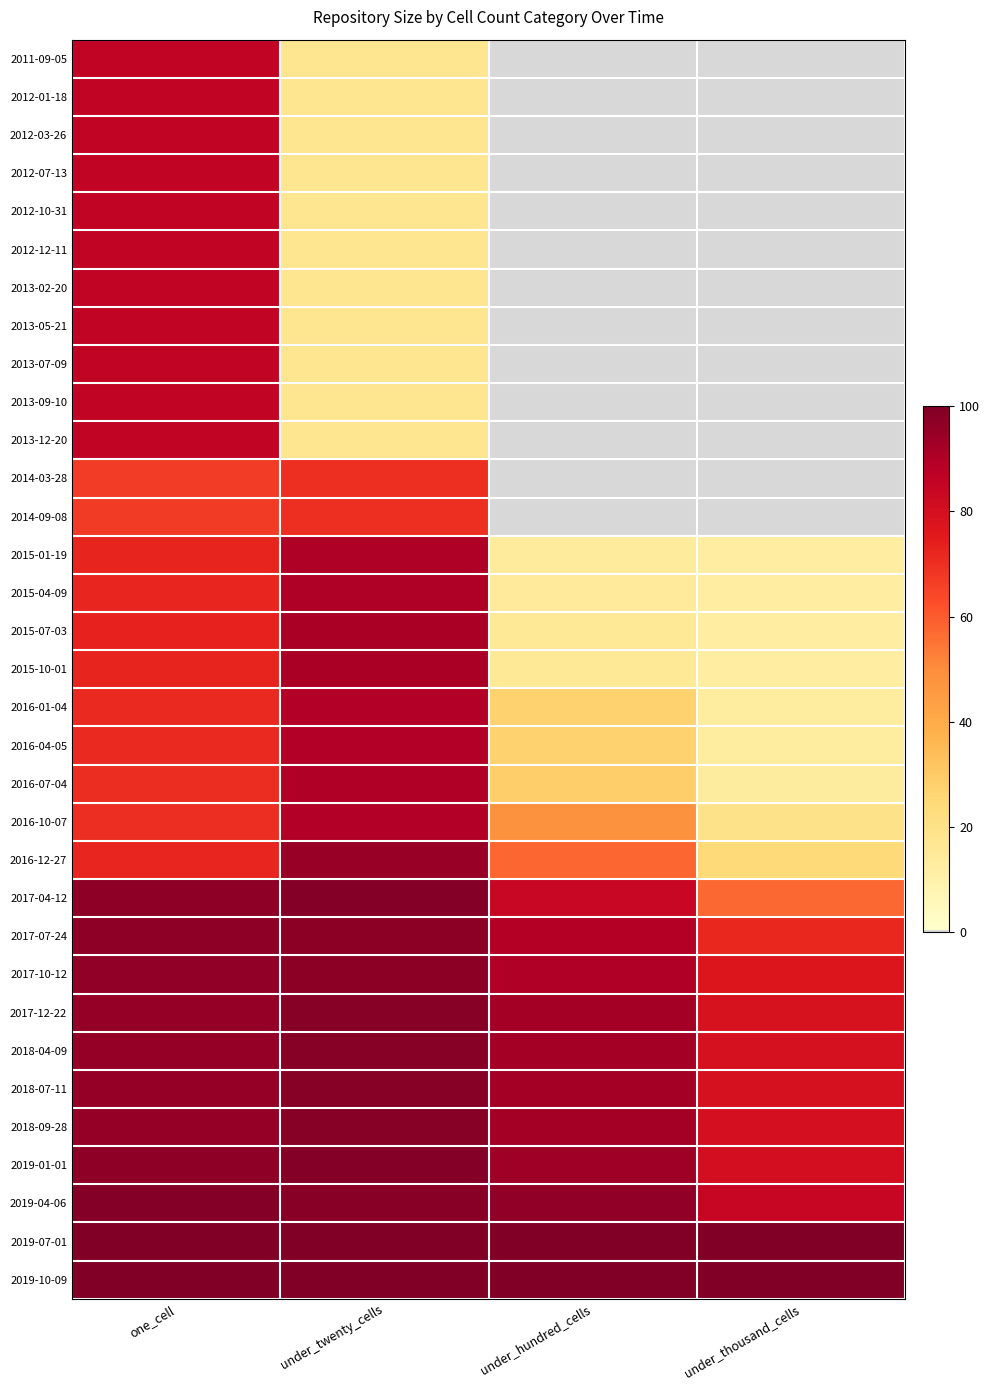

What is the difference between the highest and lowest values at under_hundred_cells?

100.0